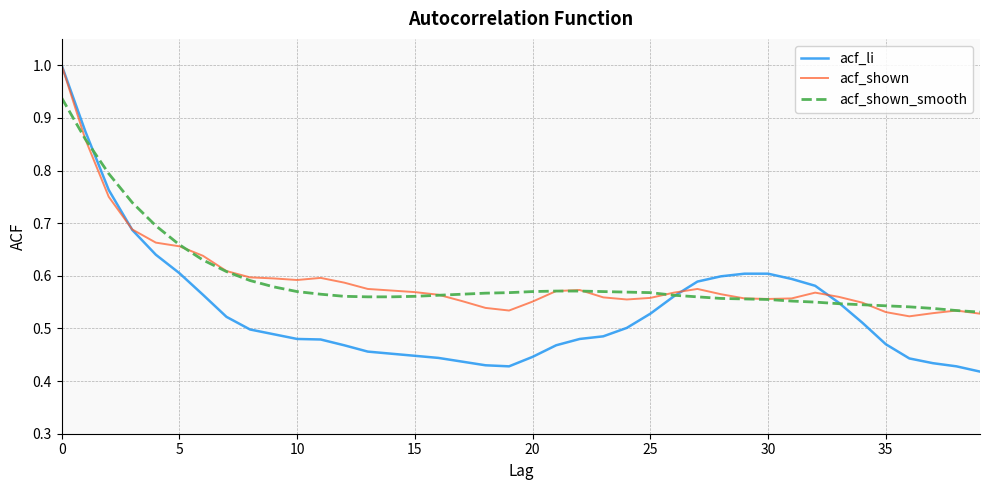

What are all the series names shown in the legend?

acf_li, acf_shown, acf_shown_smooth